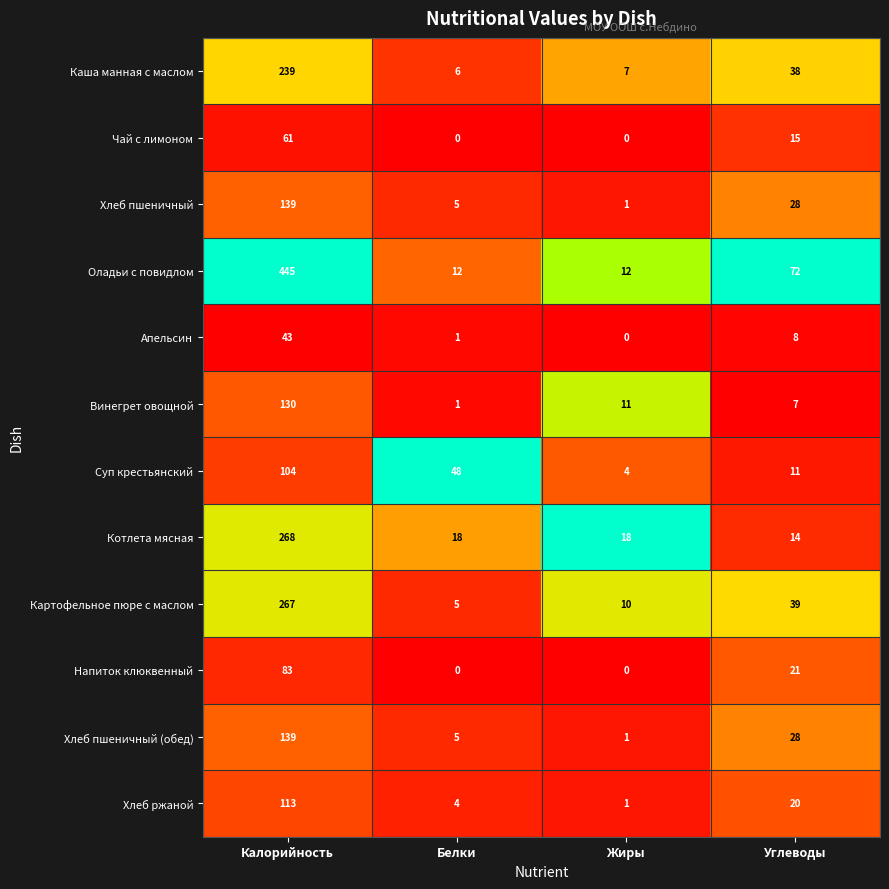

Which category has the highest value across all series?

Калорийность